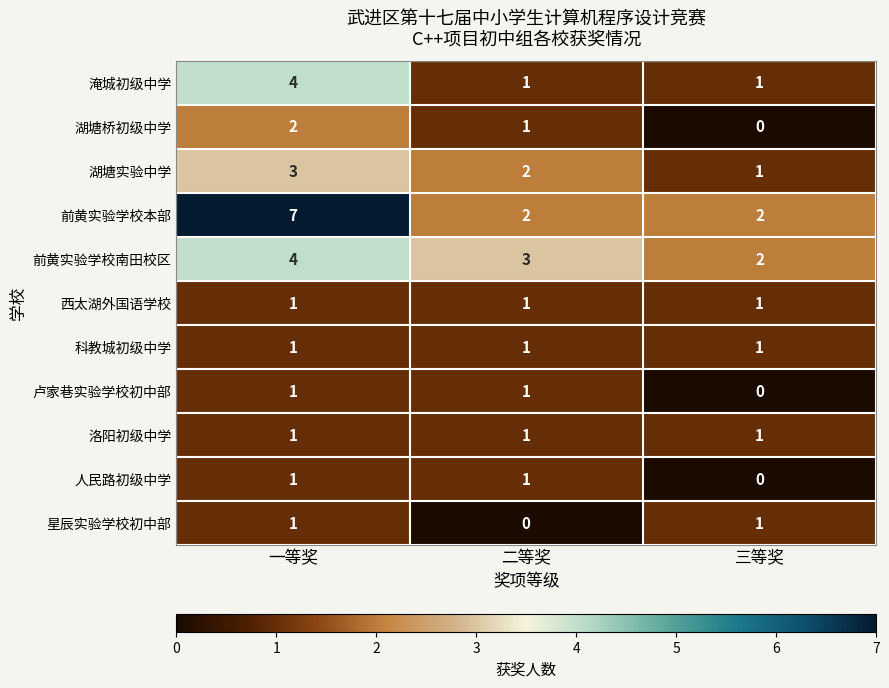

Which category has the lowest value in the 星辰实验学校初中部 series?

二等奖